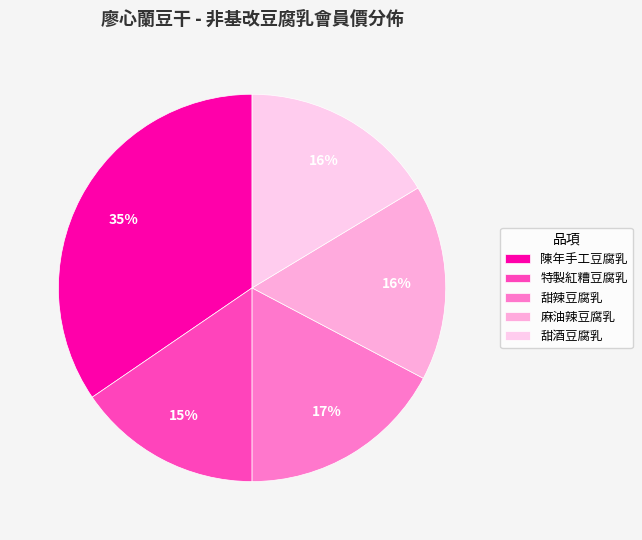

Do 特製紅糟豆腐乳 and 麻油辣豆腐乳 together represent more than half of the pie?

No